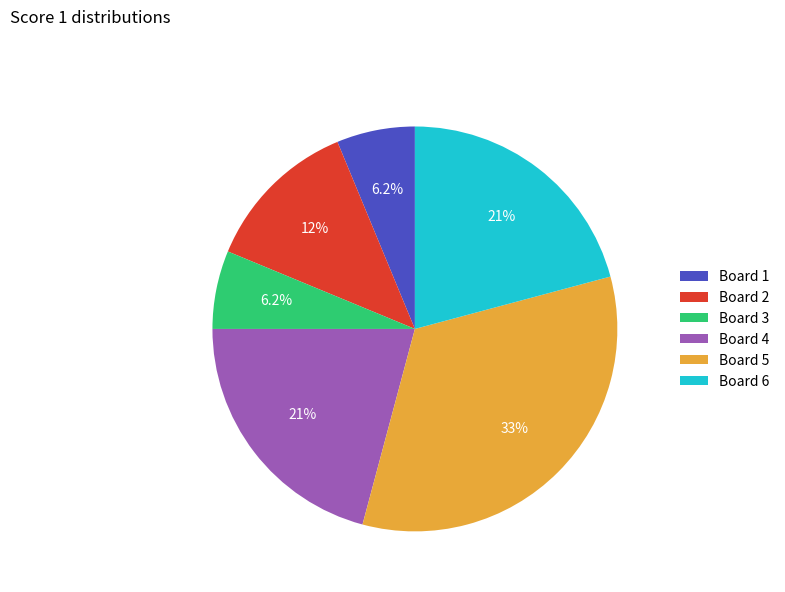

Which slice is the largest?

Board 5